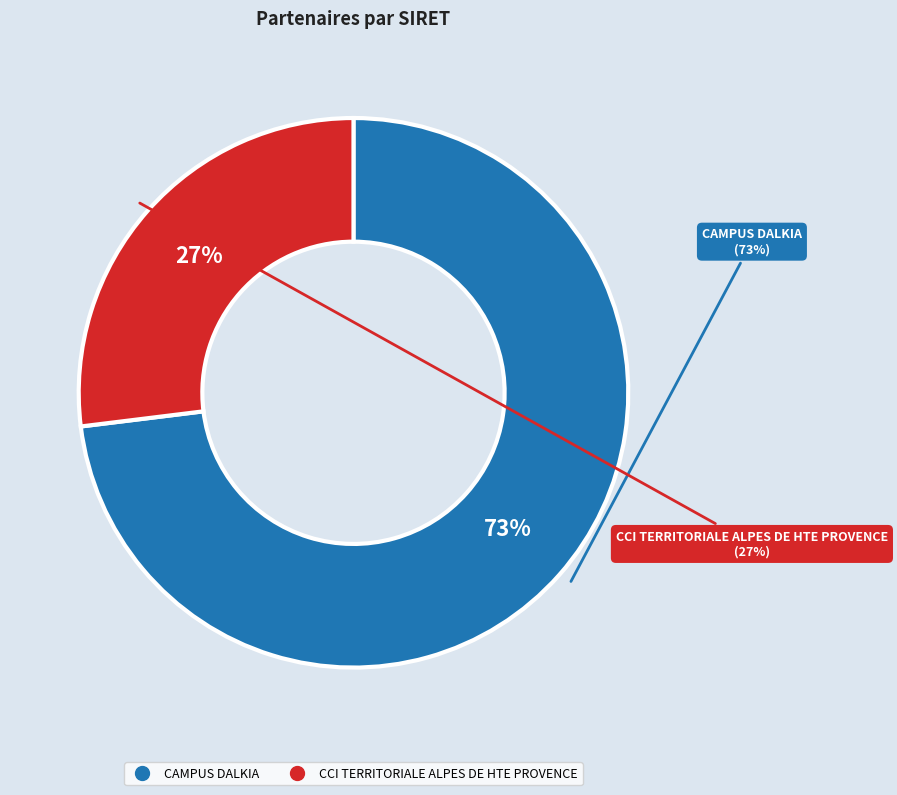

What is the largest slice in the pie chart?

CAMPUS DALKIA